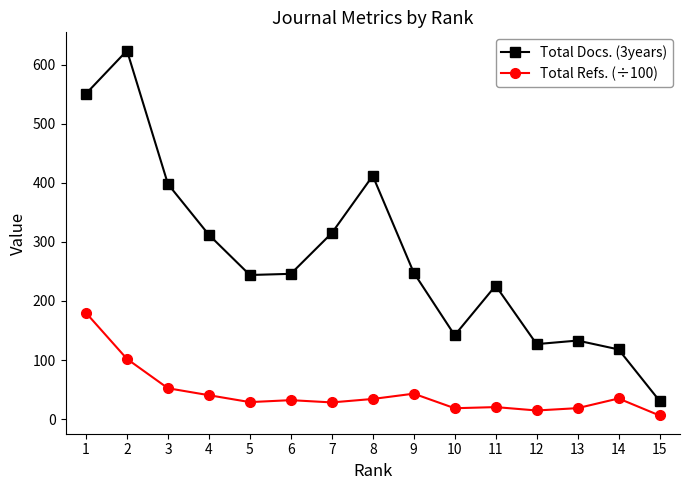

Is this an area chart (filled region under the line)?

No